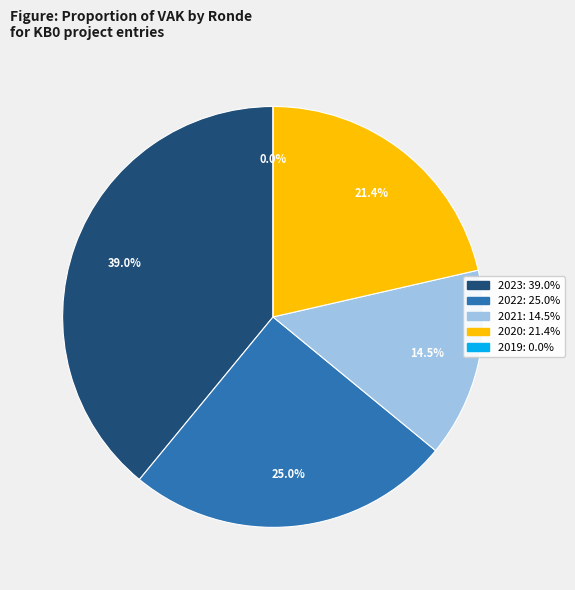

Does 2019 1ste aanpassing ontwerp represent more than half of the total?

No